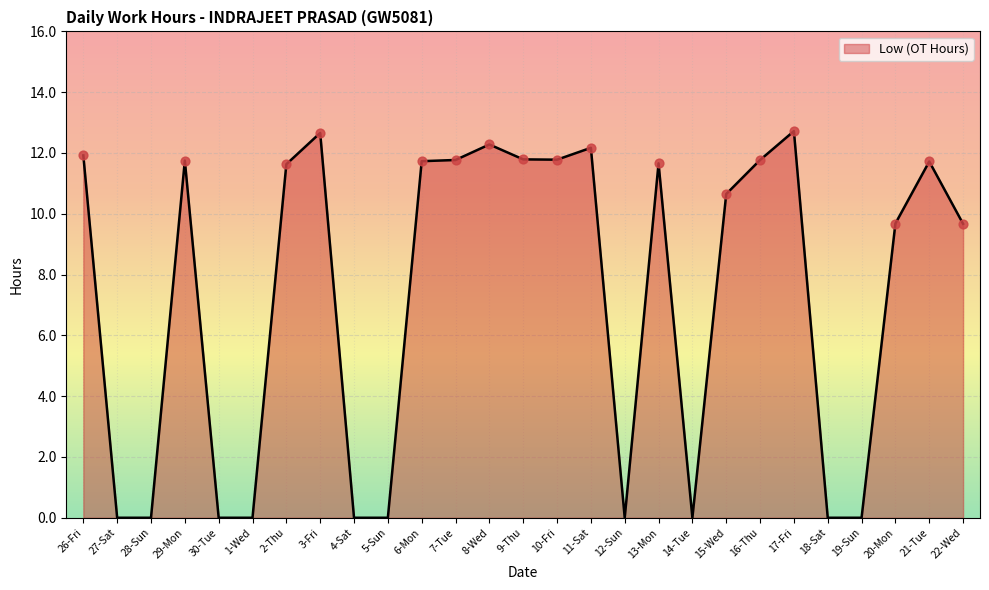

Between 1-Wed and 13-Mon, which is larger?

13-Mon